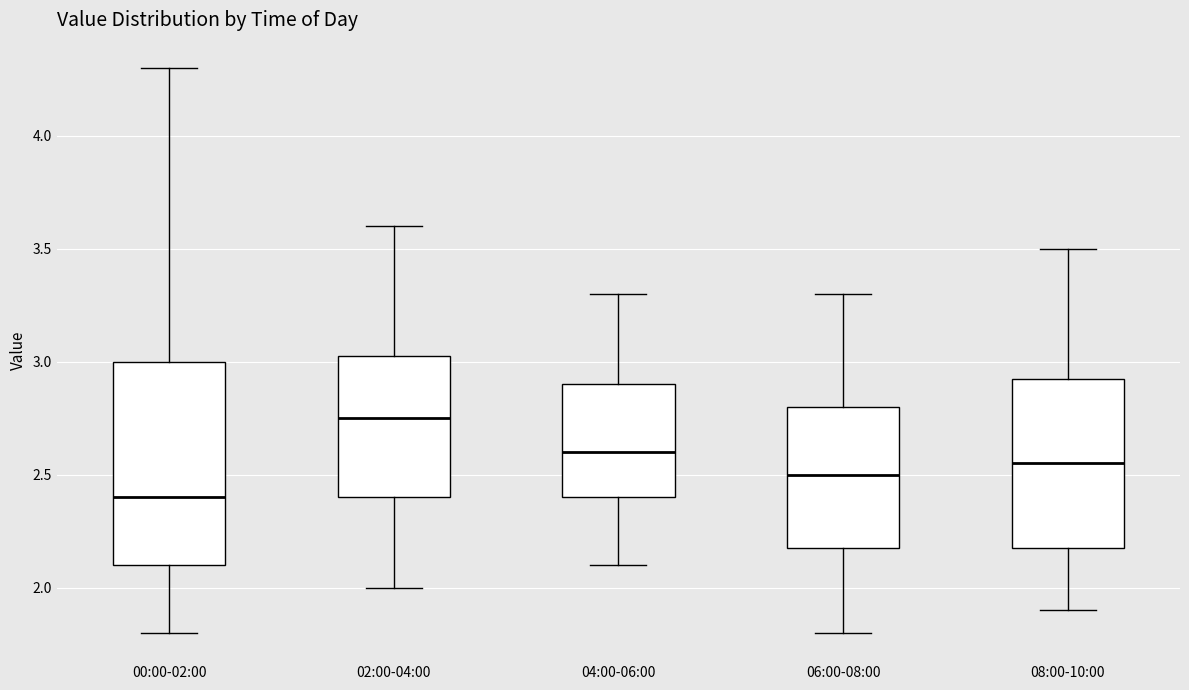

Where does the lower whisker of the box for 02:00-04:00 end on the y-axis? The values are not printed on the chart, so give them approximately, as read against the axis.

2.00